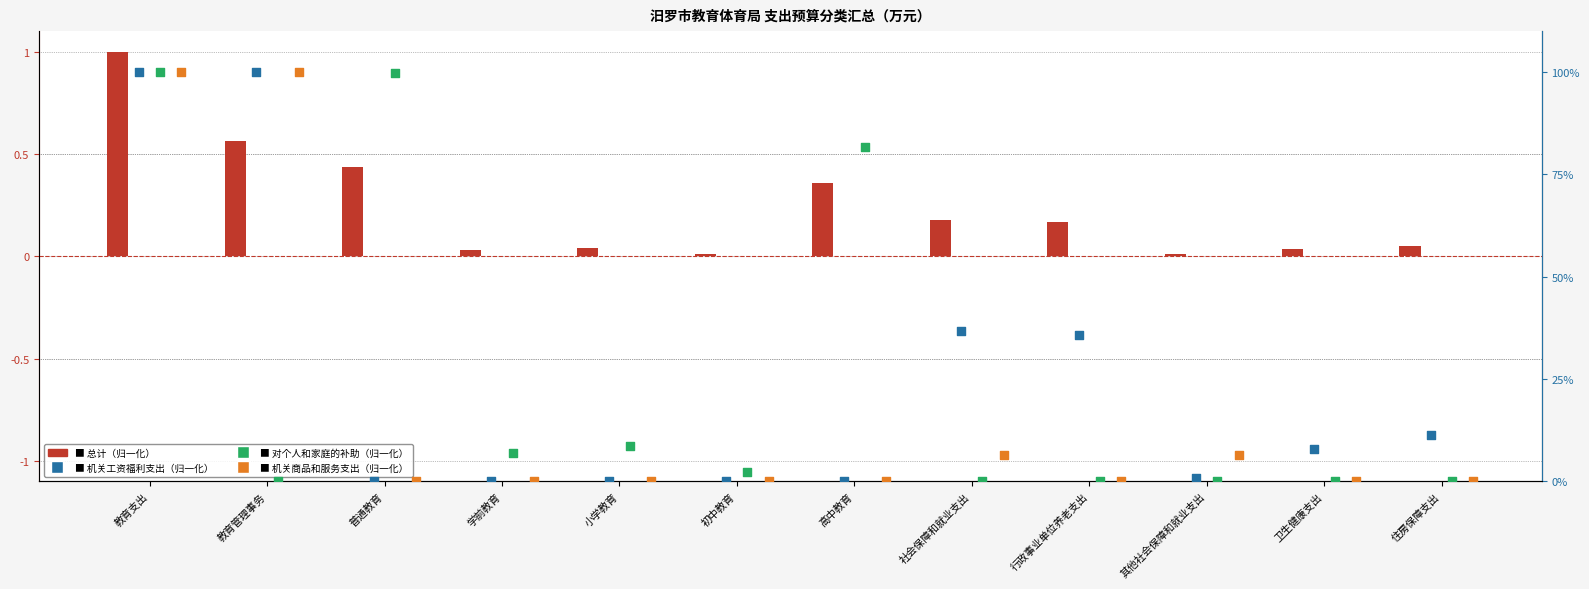

Is the value of 机关工资福利支出 at 教育管理事务 greater than the value of 机关商品和服务支出 at 普通教育?

Yes